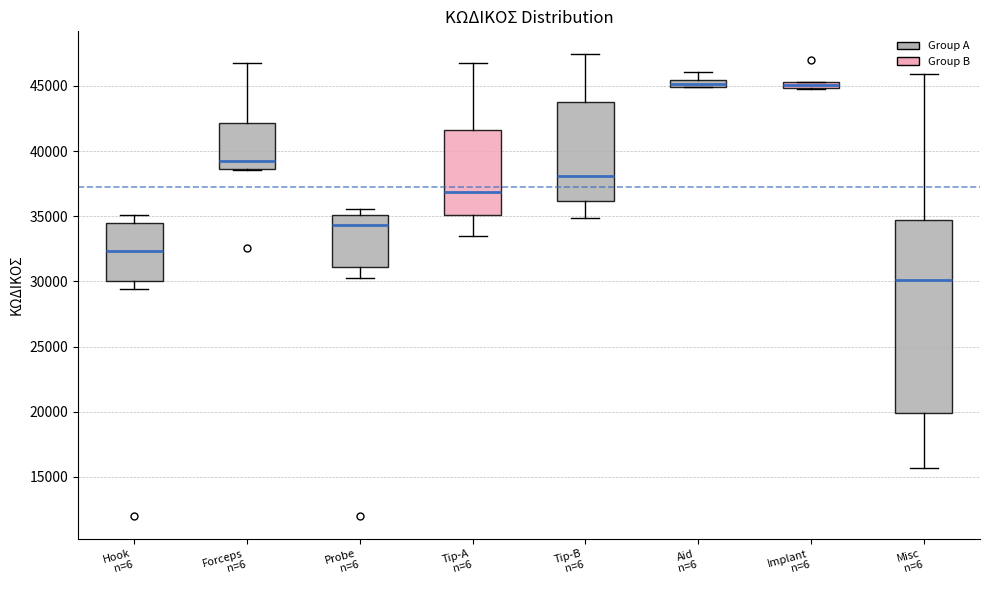

Which box is the tallest, from its lower edge to its upper edge?

Misc n=6